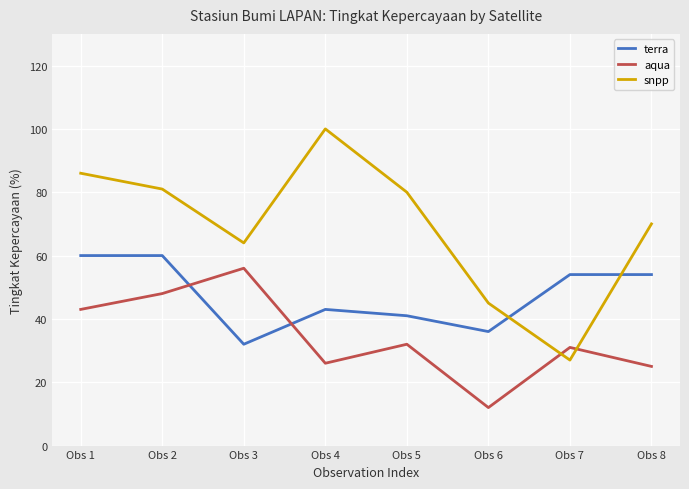

In snpp, how many points are lower than both neighbors (excluding endpoints)?

2